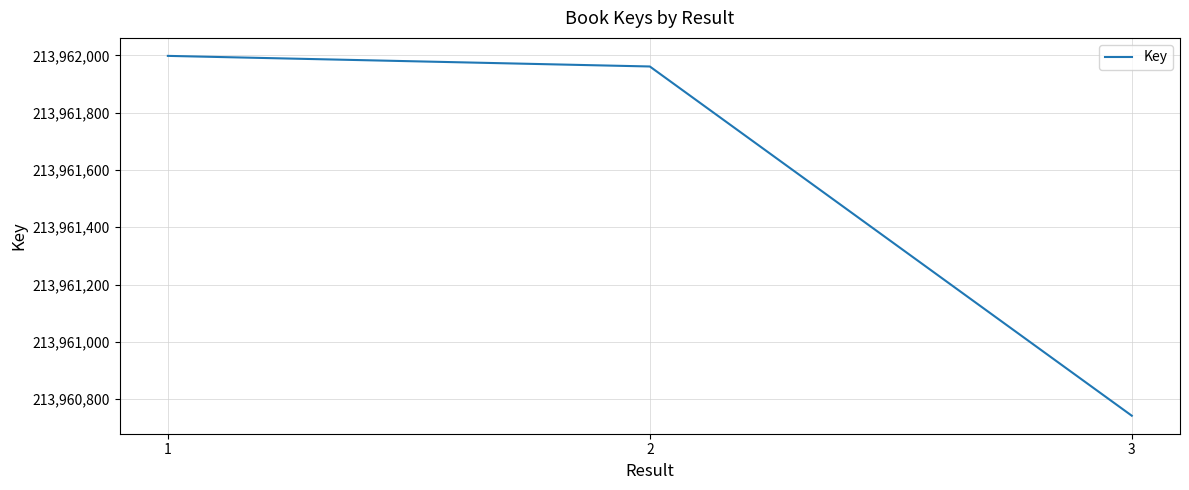

The chart shows a value of 81574462 at 1. True or false?

False